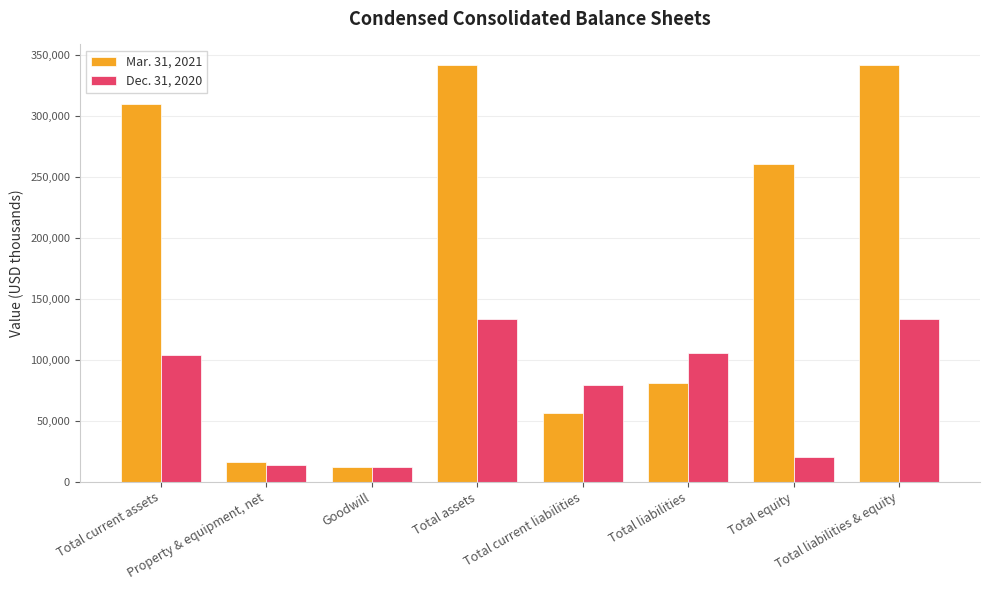

At which label is Dec. 31, 2020 closest to 72971?

Total current liabilities